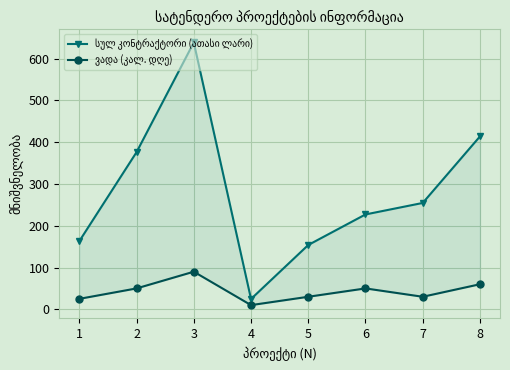

True or false: ვადა (კალ. დღე) and სულ კონტრაქტორი (ათასი ლარი) cross at least once.

False